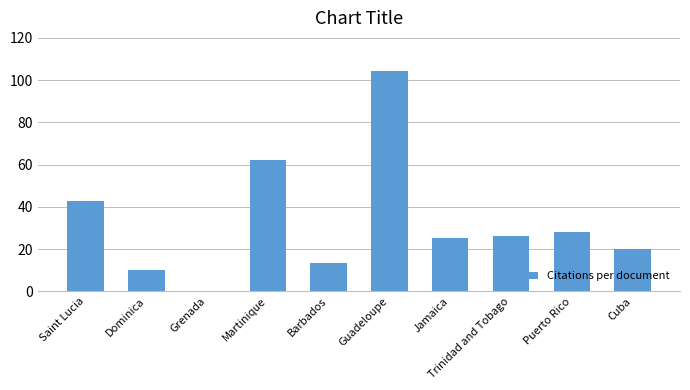

What is the sum of the values at Puerto Rico and Martinique?

89.9